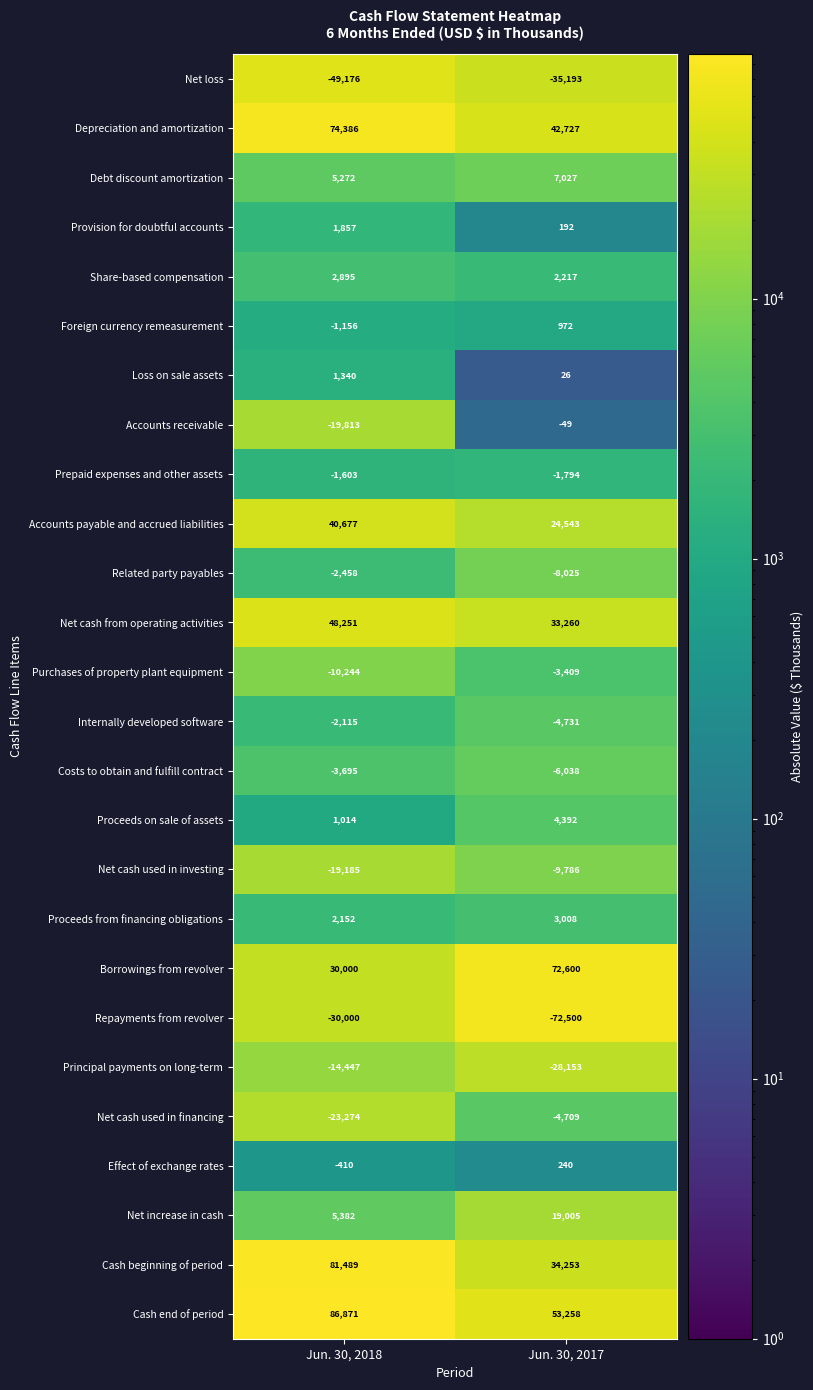

At how many categories does at least one series exceed 49700?

2